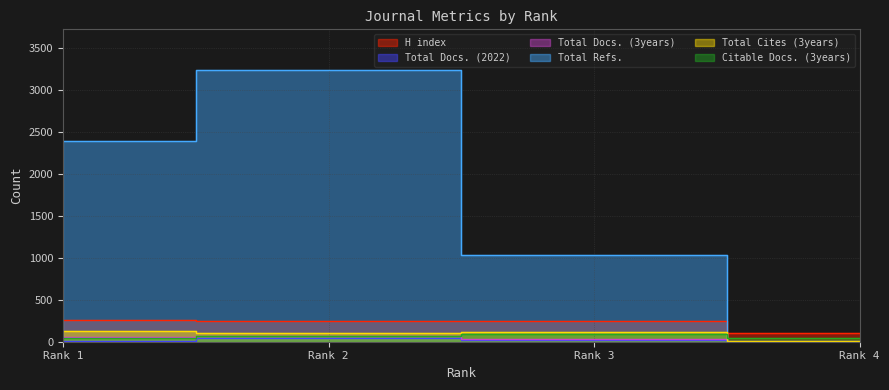

Reading right to left, transcribe all the data shown in this chart.

H index: 4=109	3=248	2=250	1=258
Total Docs. (2022): 4=9	3=20	2=49	1=12
Total Docs. (3years): 4=0	3=31	2=71	1=53
Total Refs.: 4=0	3=1037	2=3240	1=2397
Total Cites (3years): 4=11	3=111	2=99	1=127
Citable Docs. (3years): 4=39	3=88	2=70	1=49